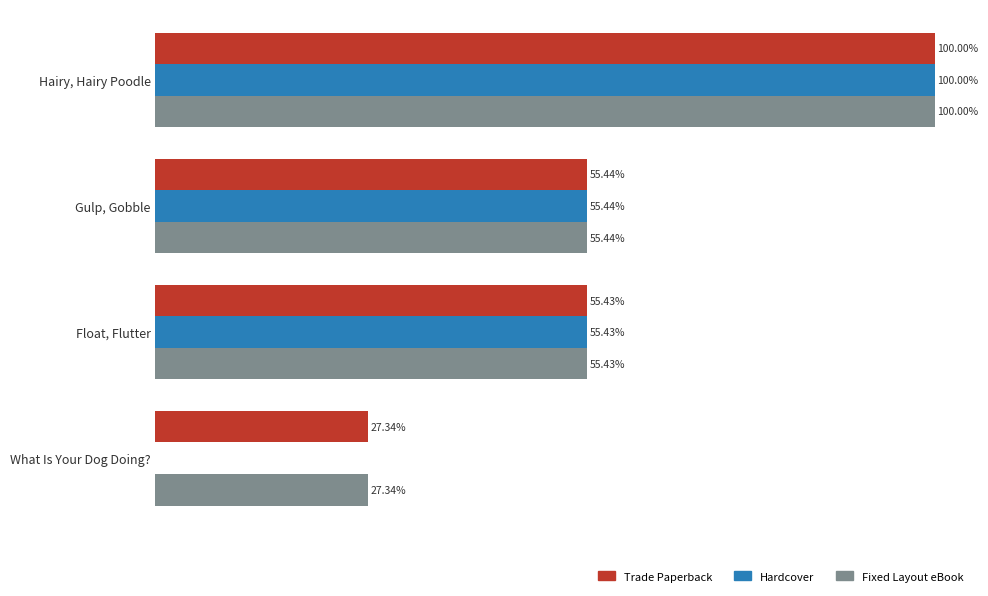

Between Gulp, Gobble and What Is Your Dog Doing?, which series saw the biggest shift?

Hardcover